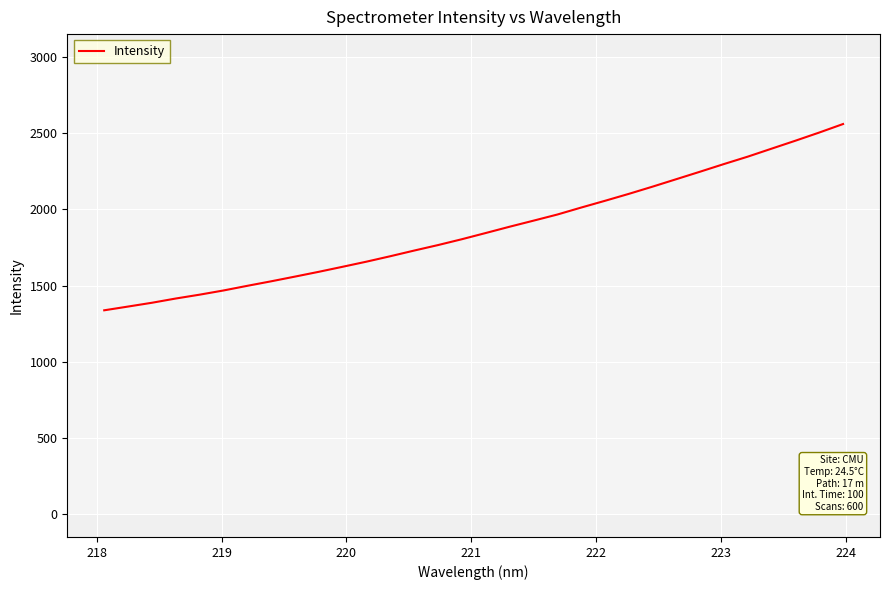

What is the difference between the maximum and minimum values?

1222.4